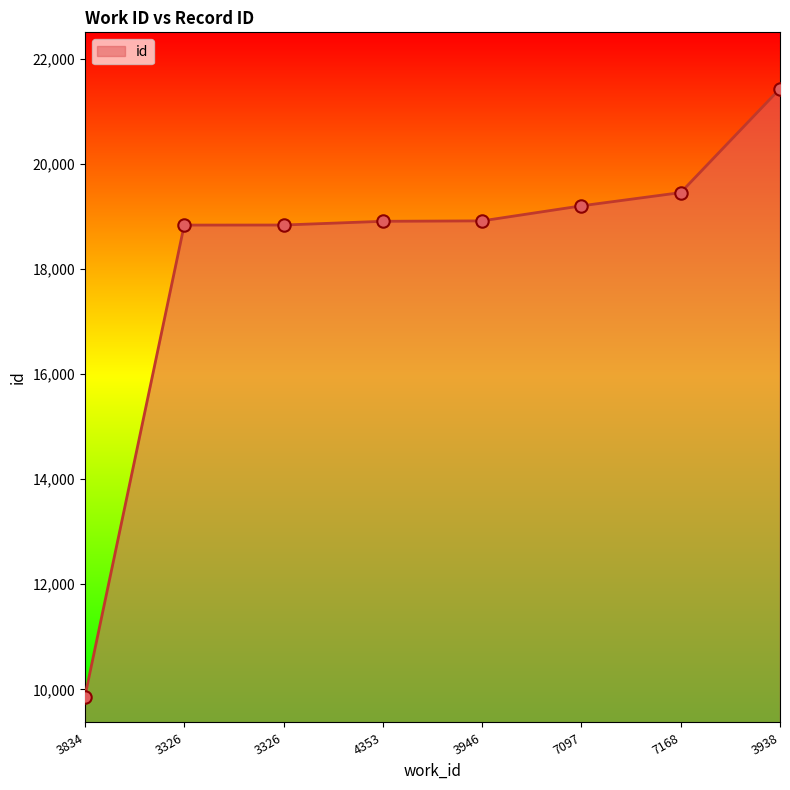

What is the ratio of the value at 7097 to the value at 3834?

1.9